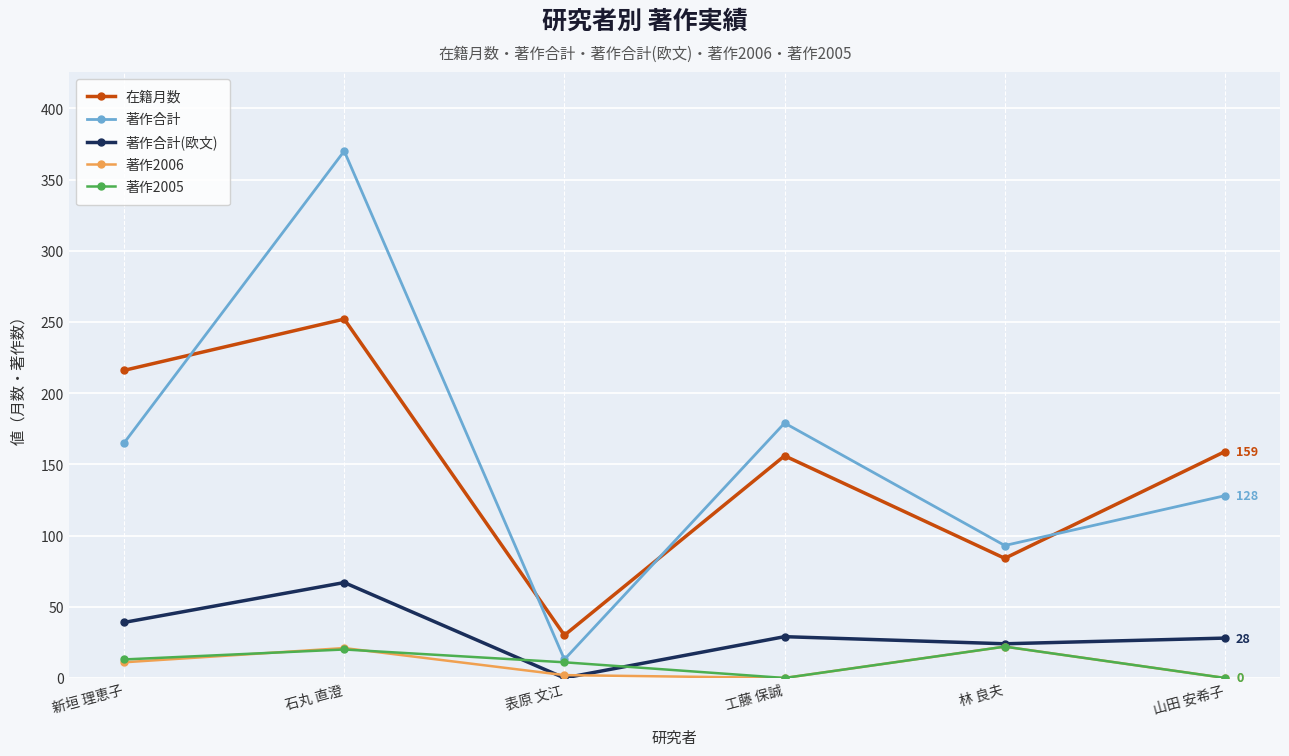

At which category is the sum across all series the highest?

石丸 直澄